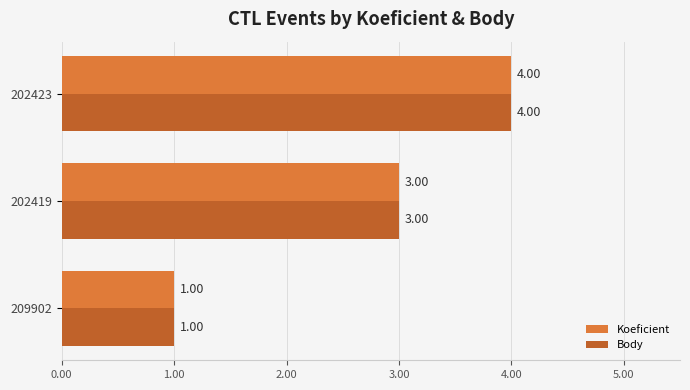

Rank the categories by Body value from lowest to highest.

209902, 202419, 202423